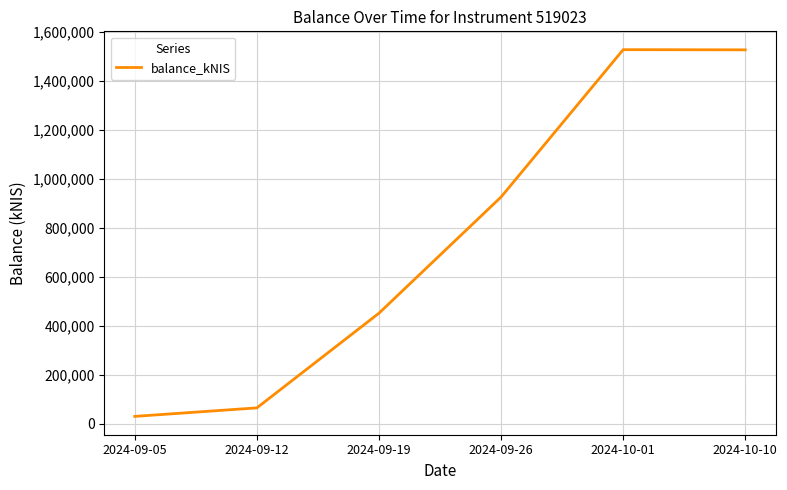

What is the greatest value displayed?

1527569.9